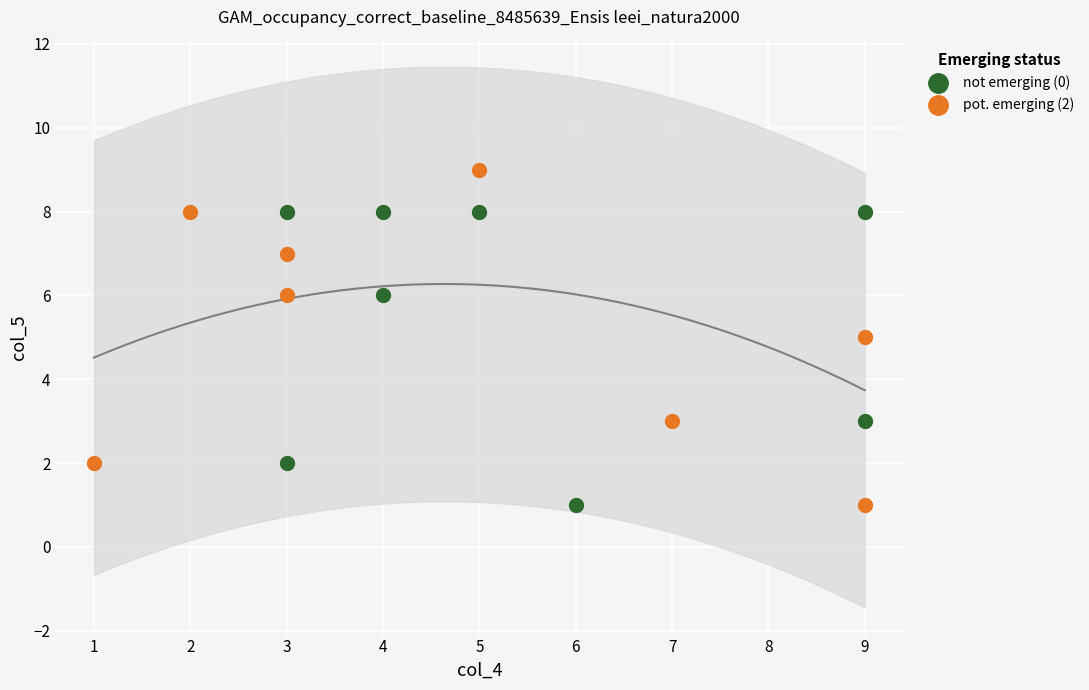

Which series reaches the maximum Y coordinate?

pot. emerging (2)